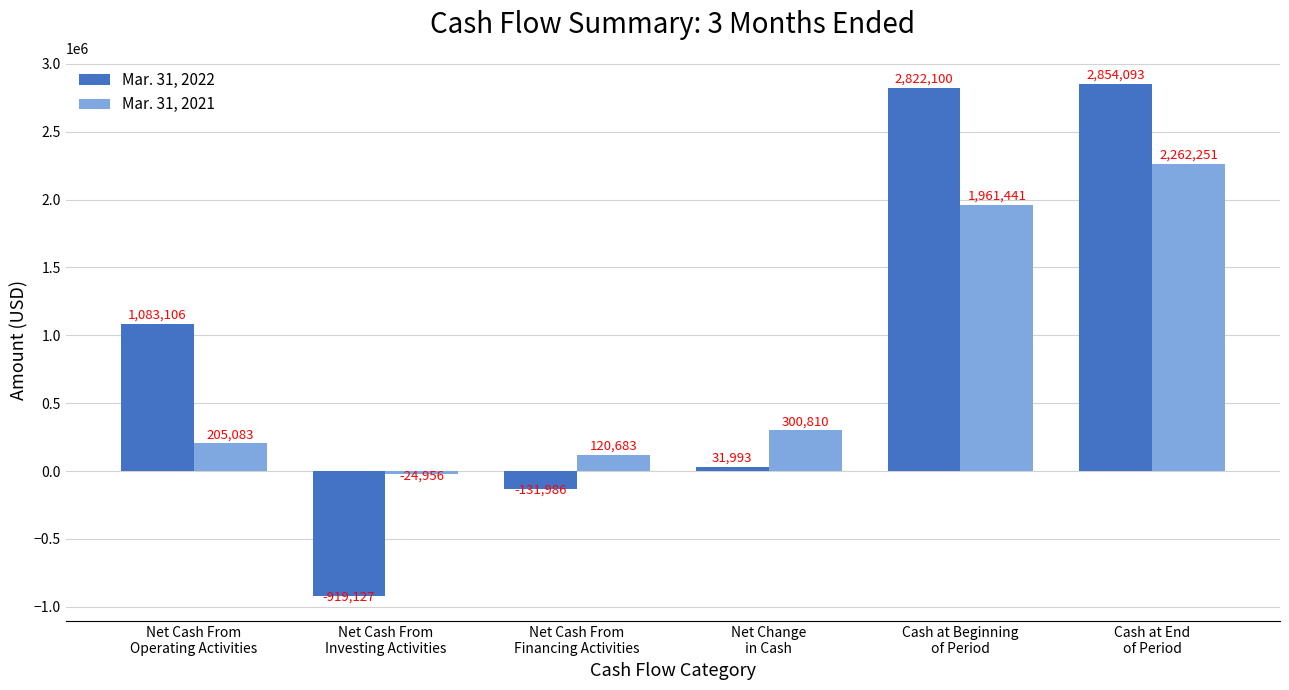

What is the difference between the maximum and minimum values in the Mar. 31, 2021 series?

2287207